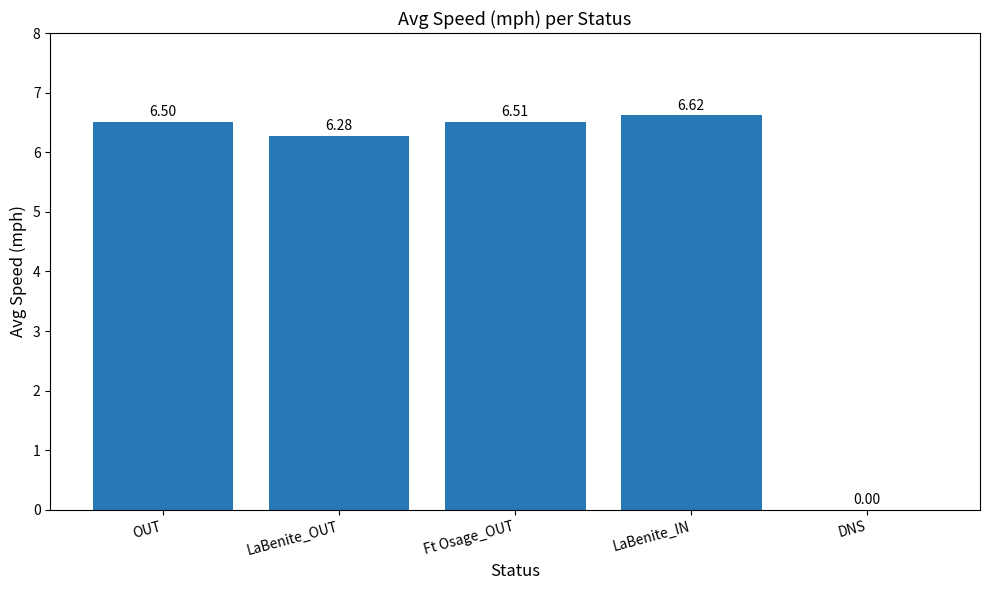

The value at Ft Osage_OUT is 6.5. True or false?

True